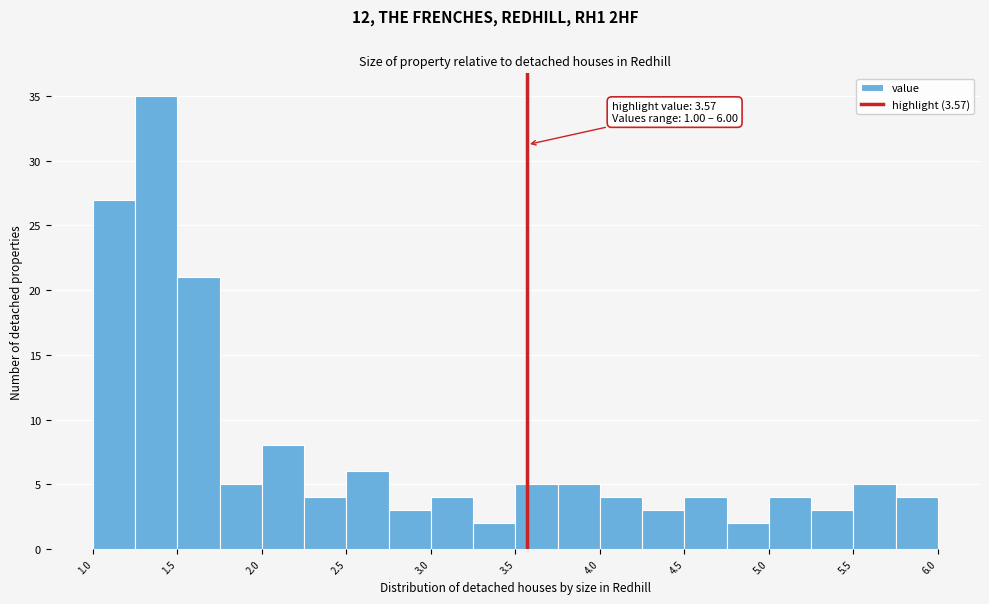

Over which range of the x-axis is the bar tallest?

1.25 to 1.50